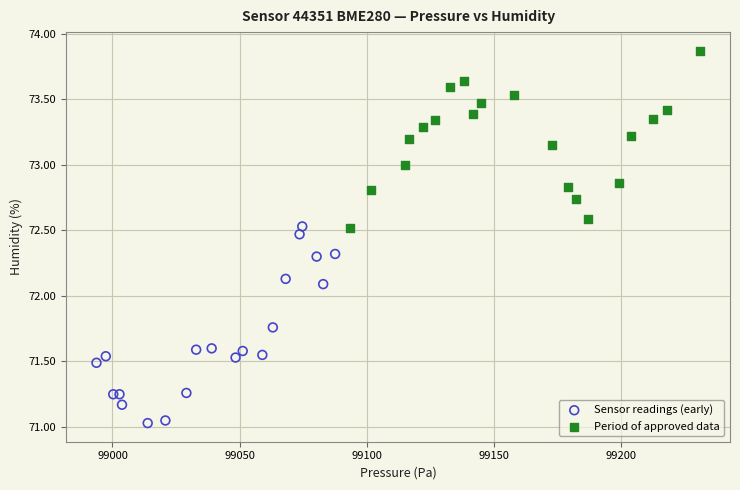

Which series has the largest Y range (max minus min)?

Sensor readings (early)